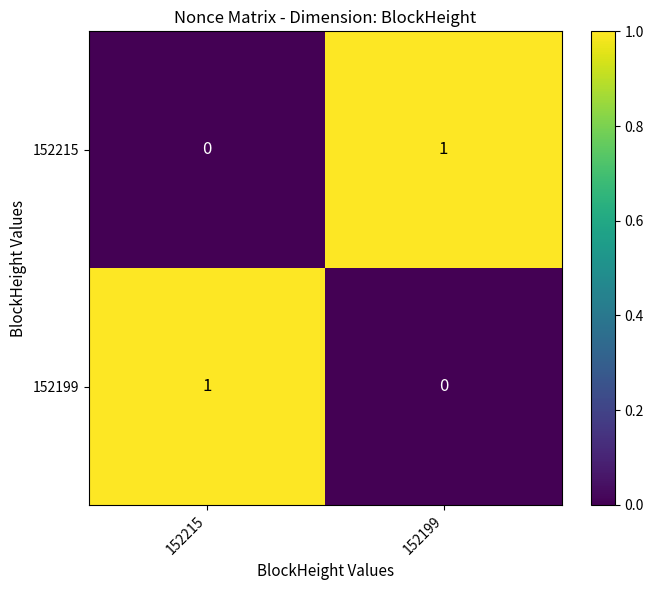

What is the greatest value displayed?

1